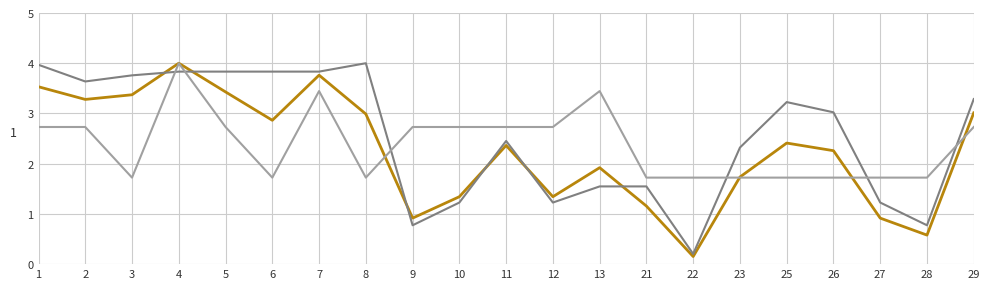

What is the difference between the highest and lowest values at 28?

1.1